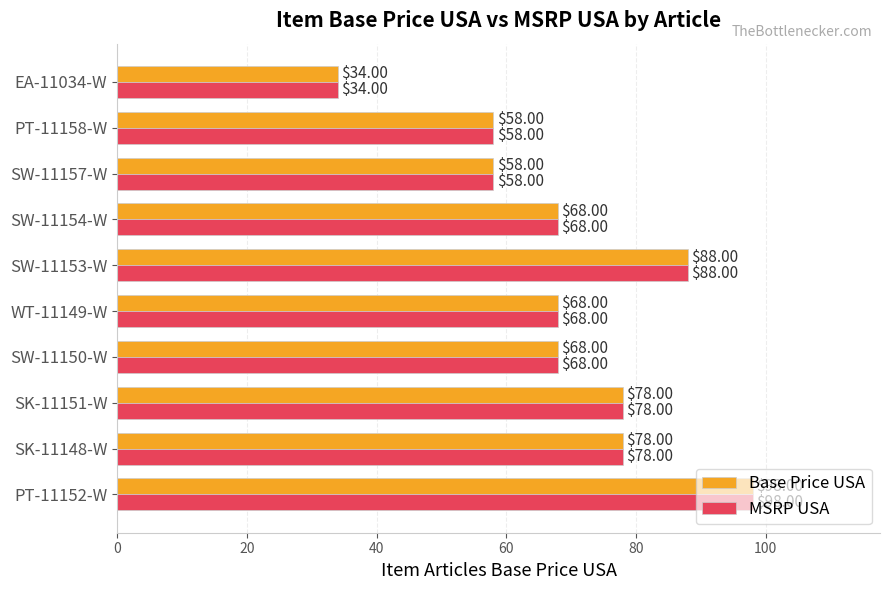

What is the average value of the Base Price USA series?

70